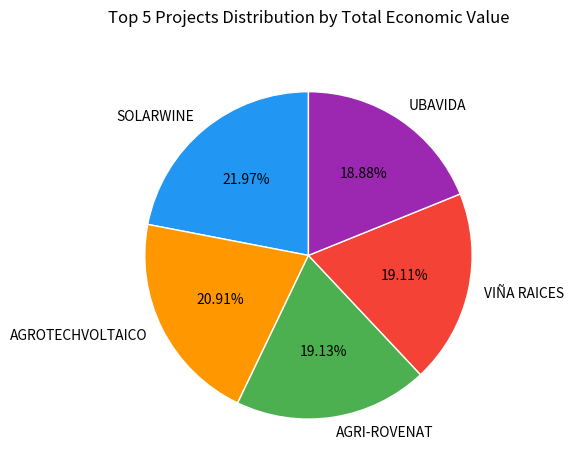

Which has a higher value, AGROTECHVOLTAICO or SOLARWINE?

SOLARWINE